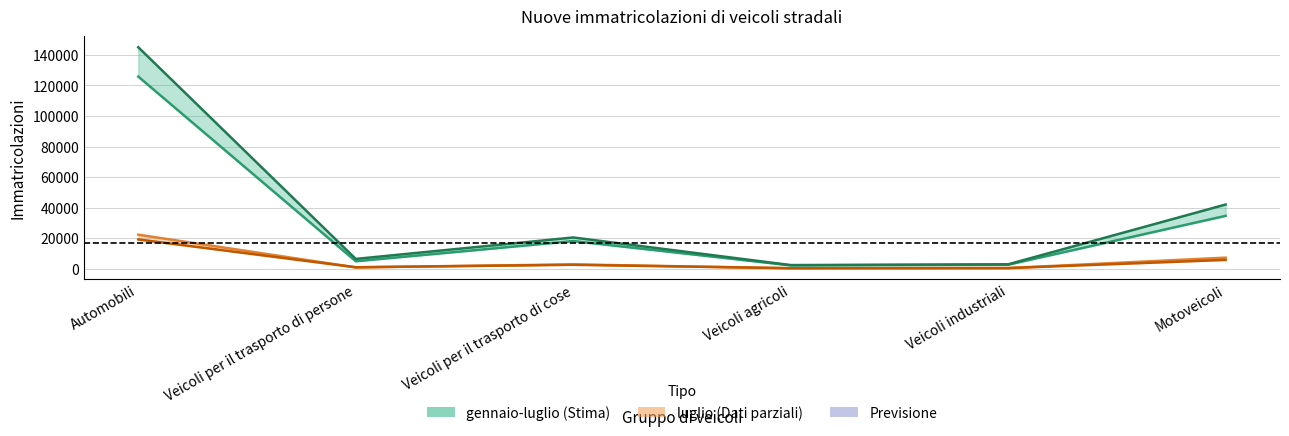

At which category is the sum across all series the highest?

Automobili